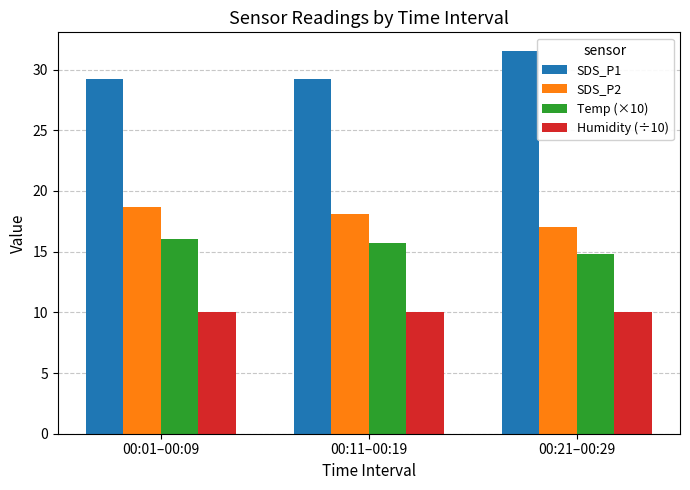

Reading right to left, transcribe all the data shown in this chart.

SDS_P1: 31.5	29.2	29.2
SDS_P2: 17.0	18.1	18.7
Temp (×10): 14.8	15.7	16.0
Humidity (÷10): 10.0	10.0	10.0